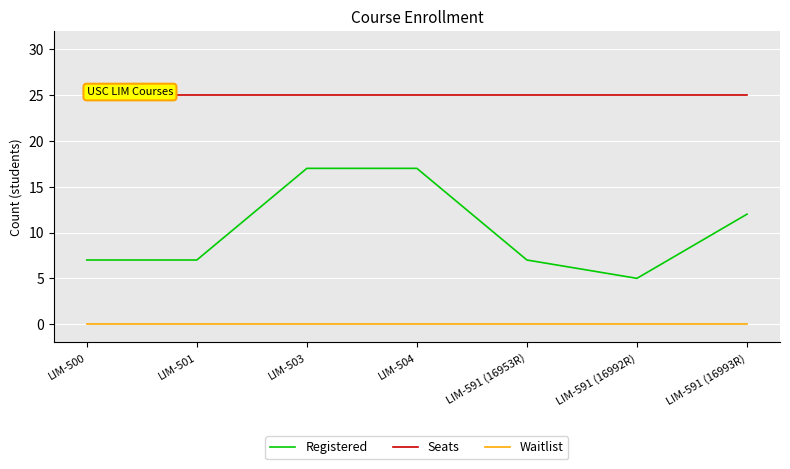

What is the difference between the maximum and minimum values in the Registered series?

12